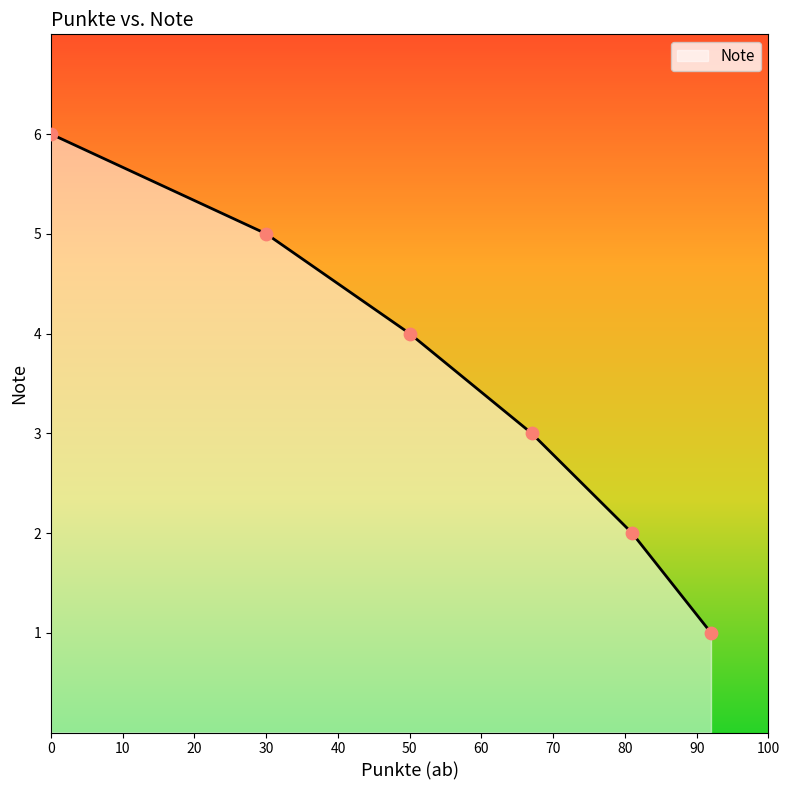

What is the greatest value displayed?

6